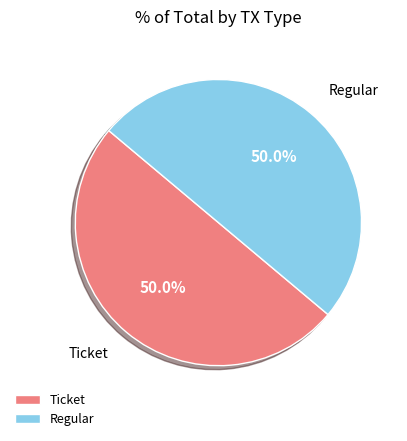

Combined, what portion of the pie is Ticket and Regular?

100.0%